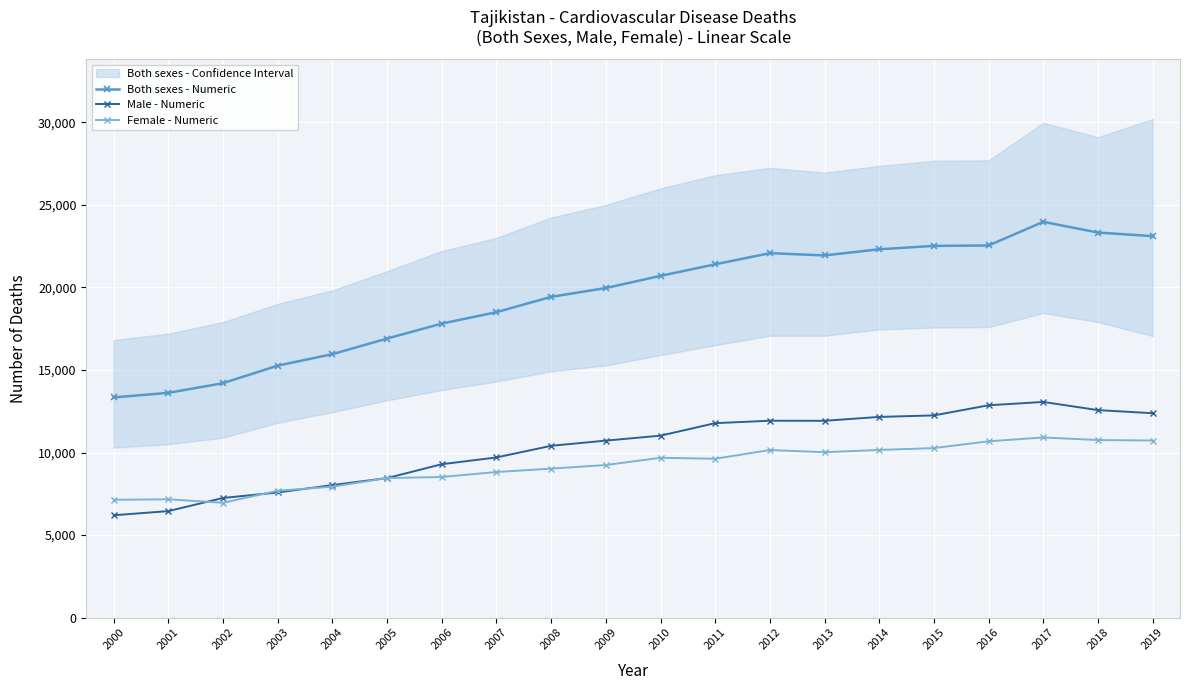

List the series in order of their peak value, highest first.

Both sexes - Numeric, Male - Numeric, Female - Numeric